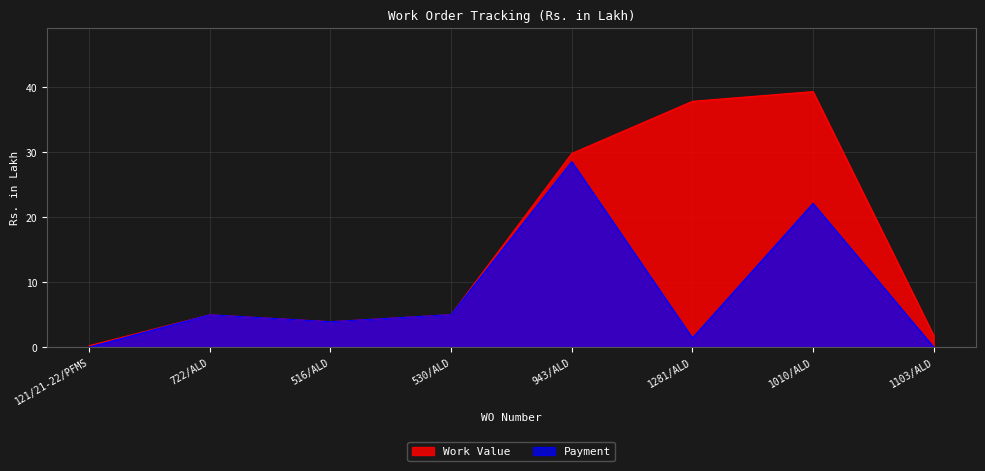

What is the label of the 8th point from the left?

1103/ALD